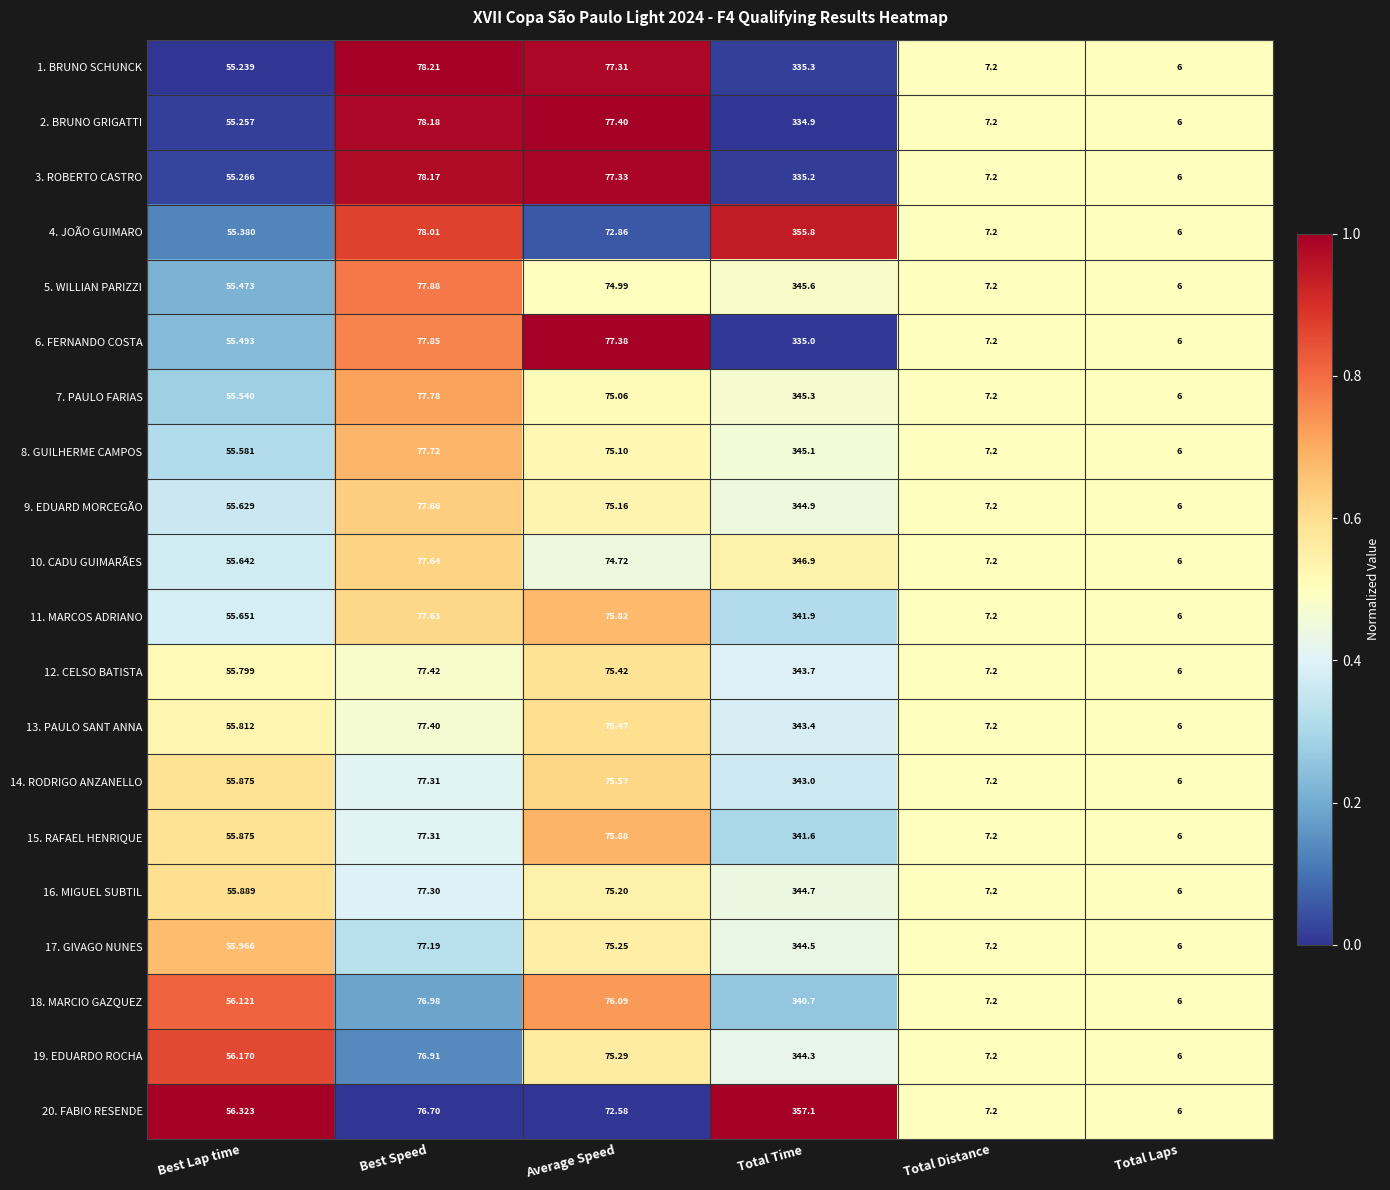

Which series changed the most between Best Speed and Total Time?

20. FABIO RESENDE